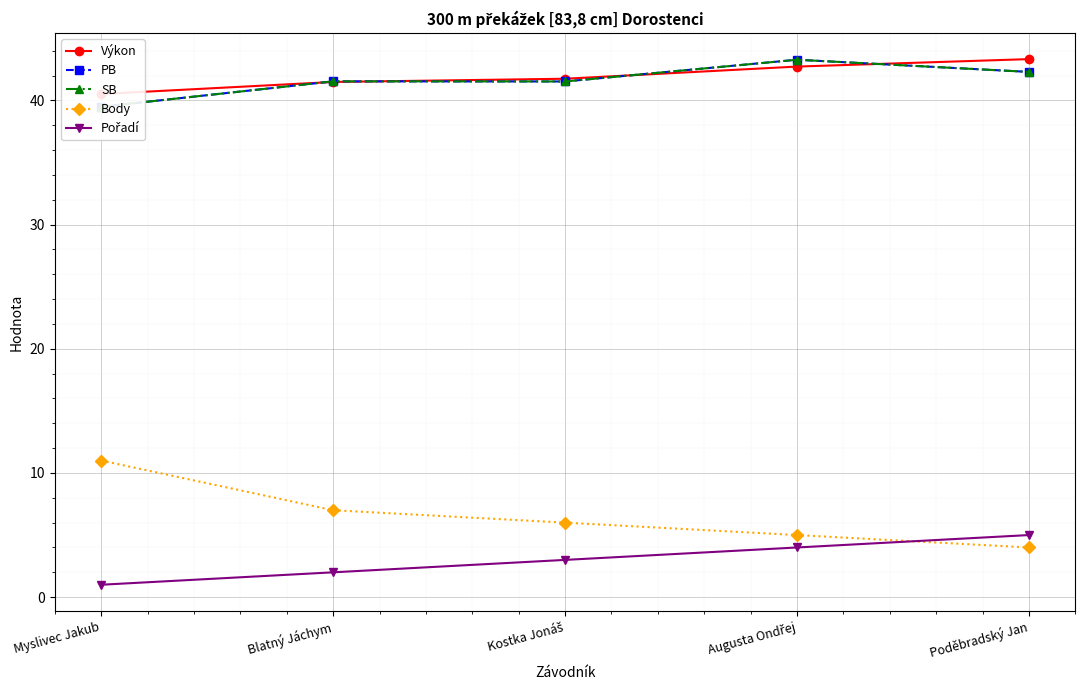

Reading left to right, list all the values displayed in this chart.

Výkon: 40.5	41.5	41.7	42.7	43.3
PB: 39.5	41.5	41.5	43.3	42.3
SB: 39.5	41.5	41.5	43.3	42.3
Body: 11.0	7.0	6.0	5.0	4.0
Pořadí: 1.0	2.0	3.0	4.0	5.0